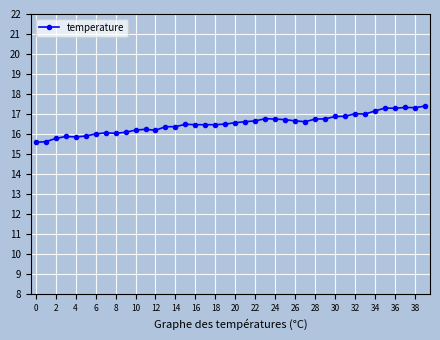

What is the value of the 36th point from the left?

17.3